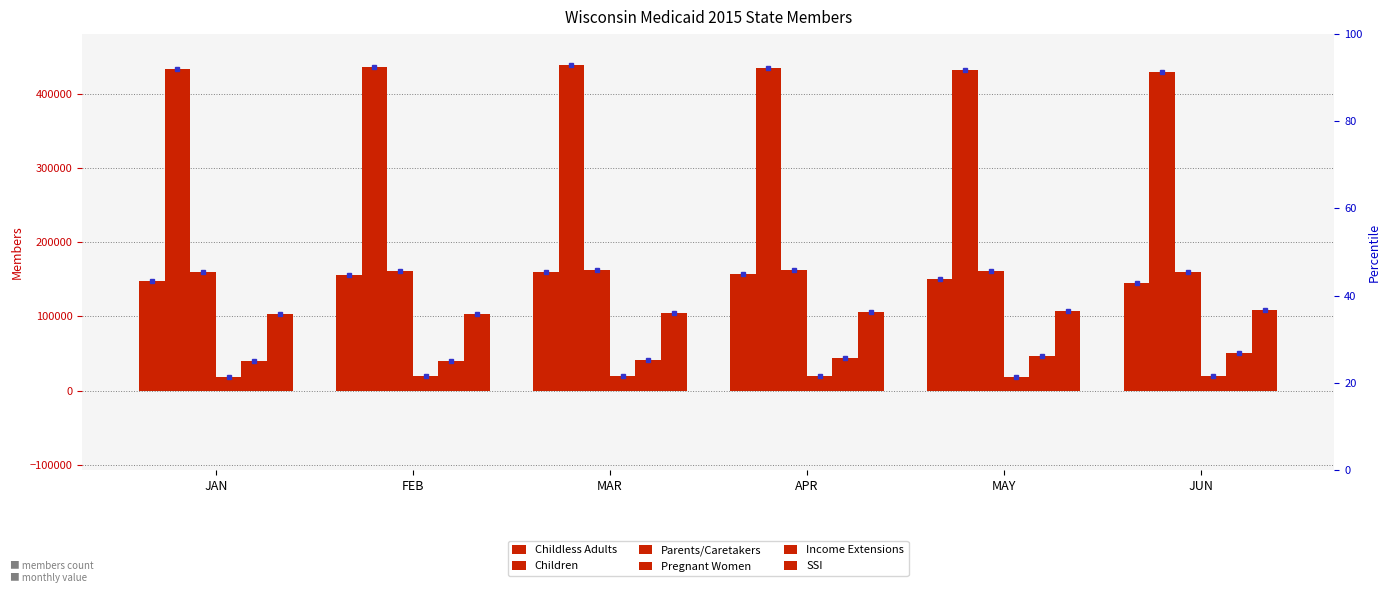

What are all the series names shown in the legend?

Childless Adults, Children, Parents/Caretakers, Pregnant Women, Income Extensions, SSI